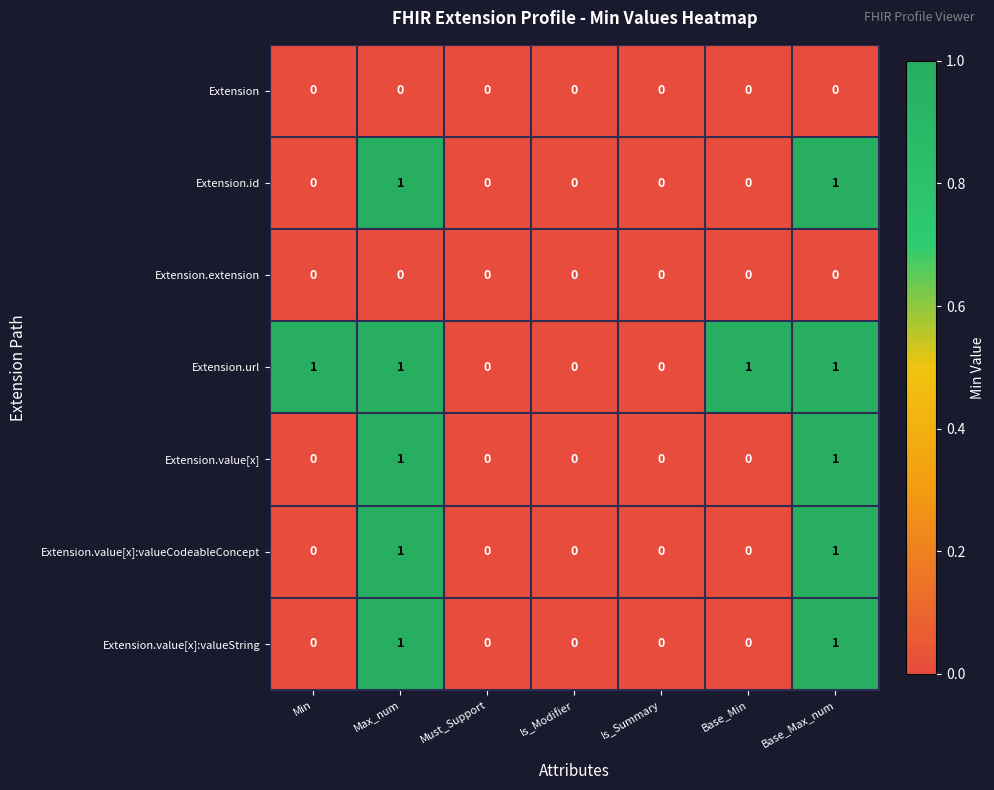

Count the Extension.id values in the range 0 to 1.

7